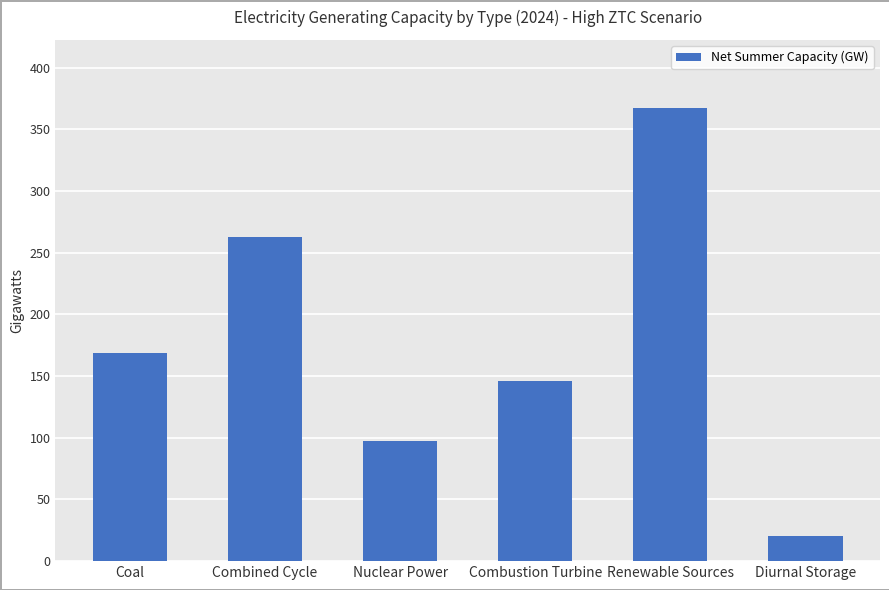

Does the chart contain any negative values?

No